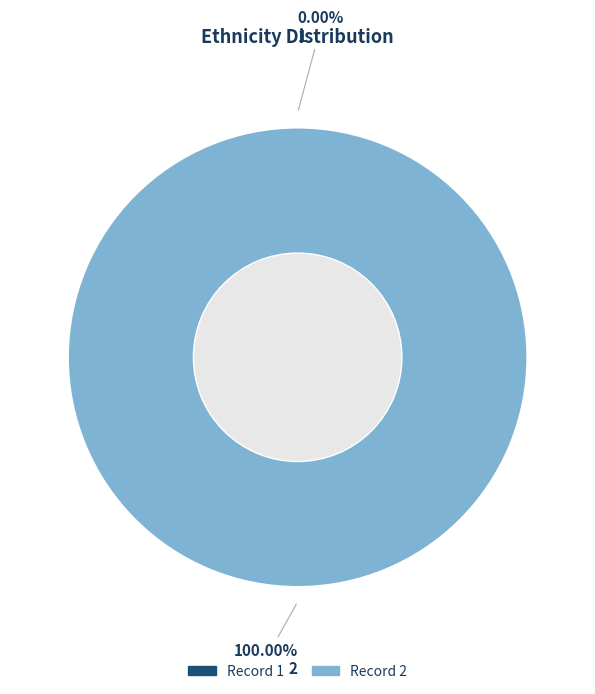

Count the number of slices in the pie.

2